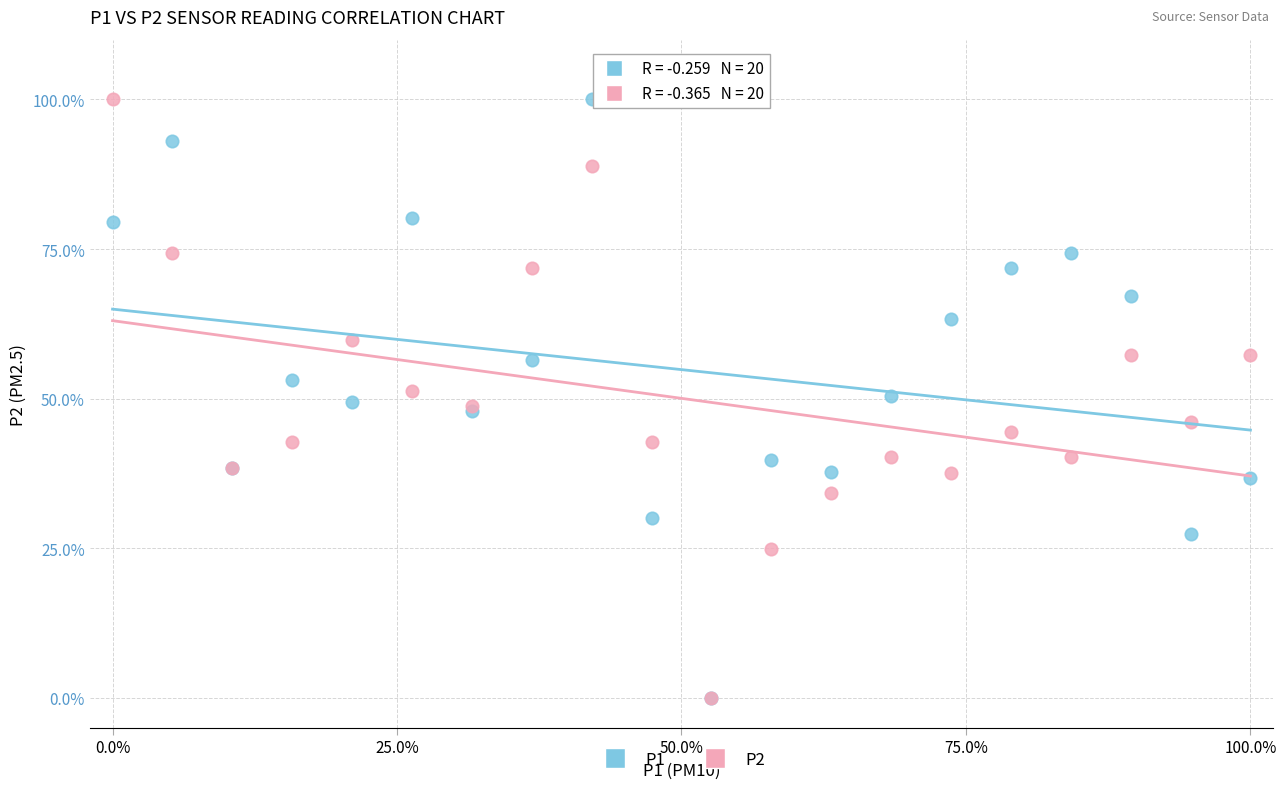

What are all the series names shown in the legend?

P1, P2